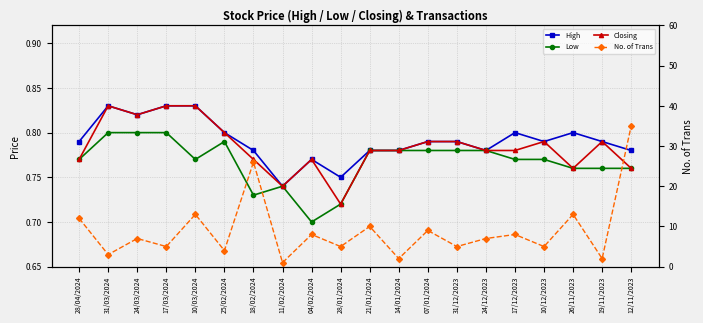

Rank the series by their maximum value, from highest to lowest.

No. of Trans, High, Closing, Low